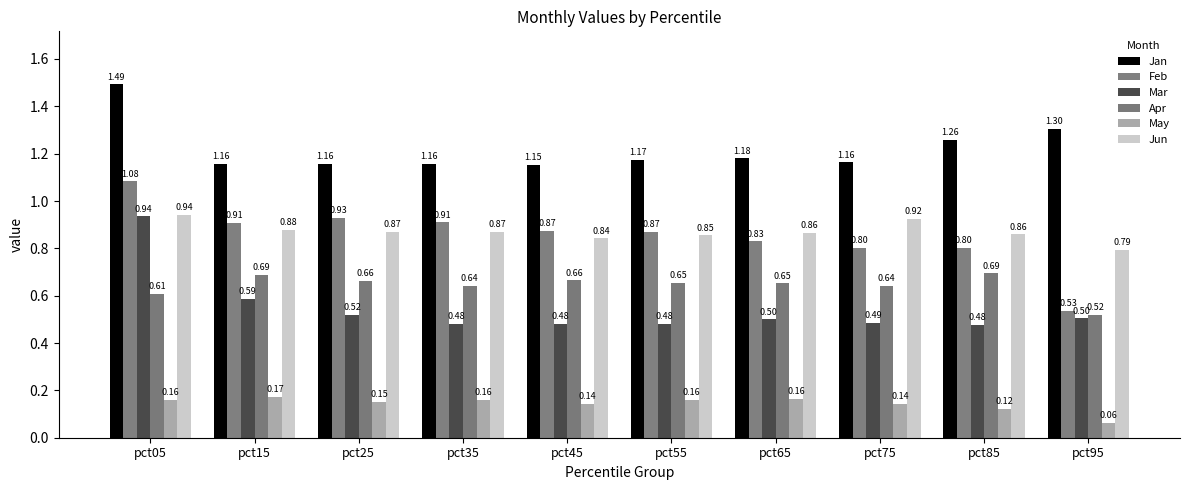

What is the maximum value shown in the chart?

1.5